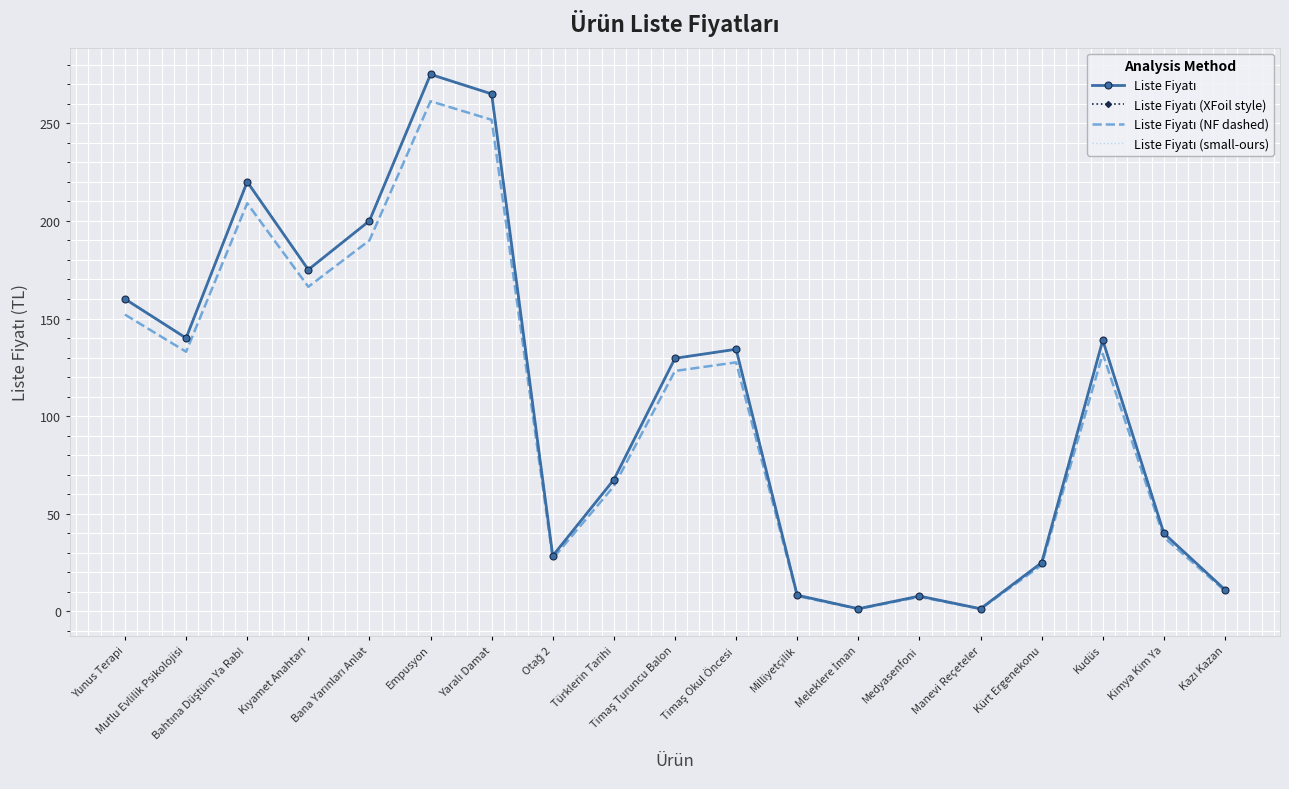

At Manevi Reçeteler, list the series in order from largest to smallest.

Liste Fiyatı, Liste Fiyatı (XFoil style), Liste Fiyatı (small-ours), Liste Fiyatı (NF dashed)